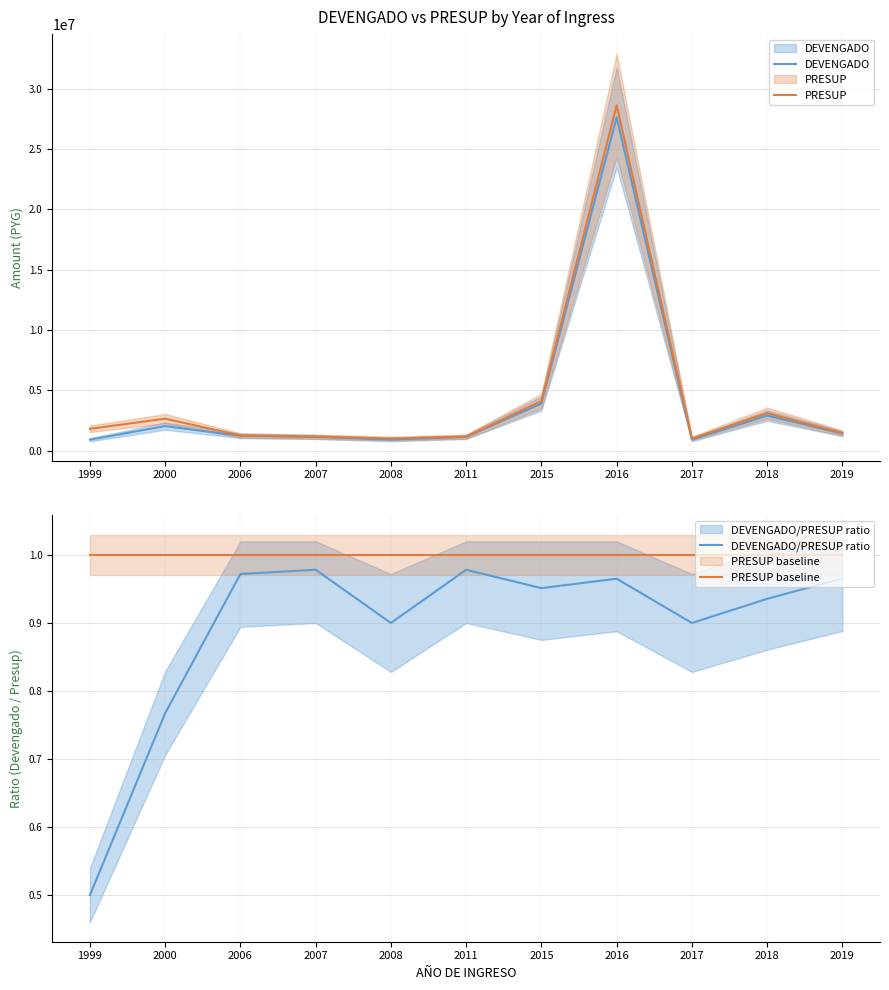

Which series has the widest spread of values?

PRESUP